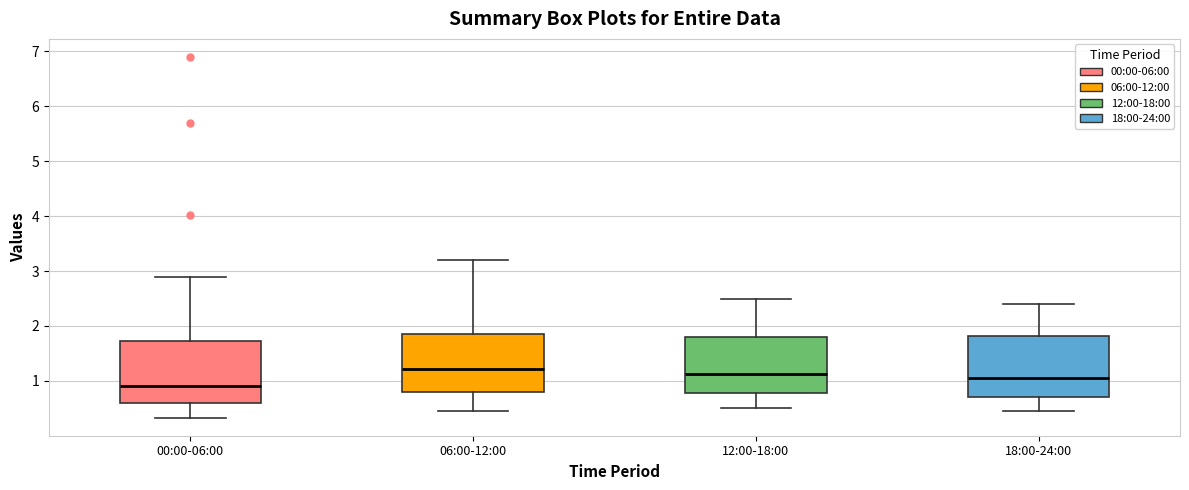

Reading left to right, transcribe this box plot: for each box, give where its median line is, the range the box spans, and where its two whiskers end, as read against the y-axis. The values are not printed on the chart, so give them approximately, as read against the axis.

00:00-06:00: median 0.9, box 0.6 to 1.7, whiskers 0.3 to 2.9
06:00-12:00: median 1.2, box 0.8 to 1.9, whiskers 0.5 to 3.2
12:00-18:00: median 1.1, box 0.8 to 1.8, whiskers 0.5 to 2.5
18:00-24:00: median 1.1, box 0.7 to 1.8, whiskers 0.5 to 2.4